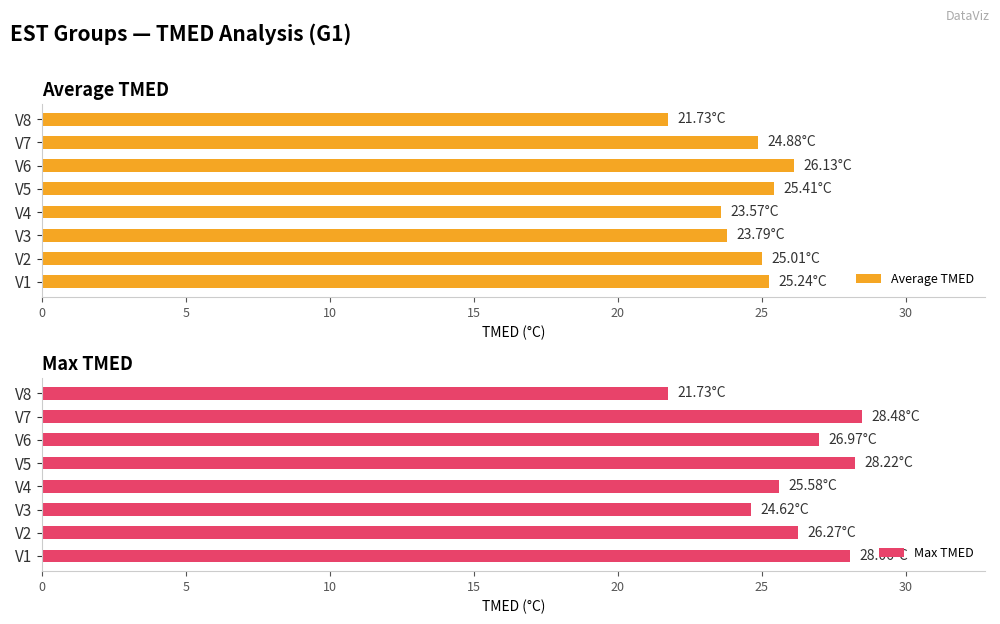

Are the bars grouped side by side (vs. stacked)?

Yes